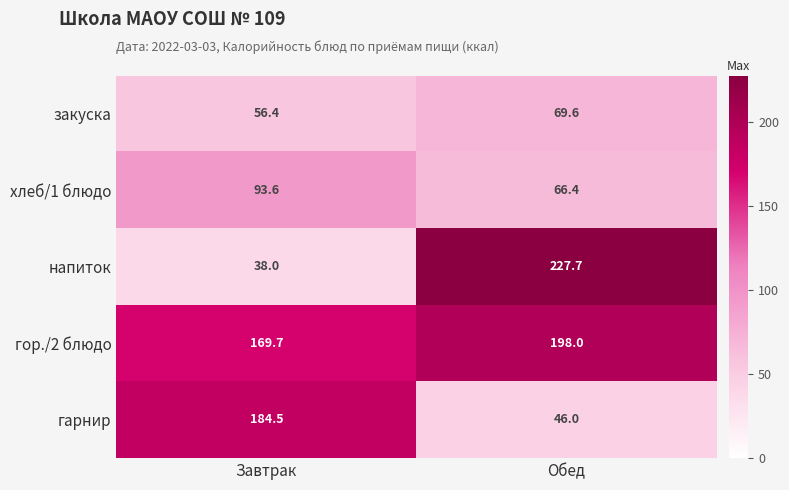

What is the sum of all гор./2 блюдо values?

367.7